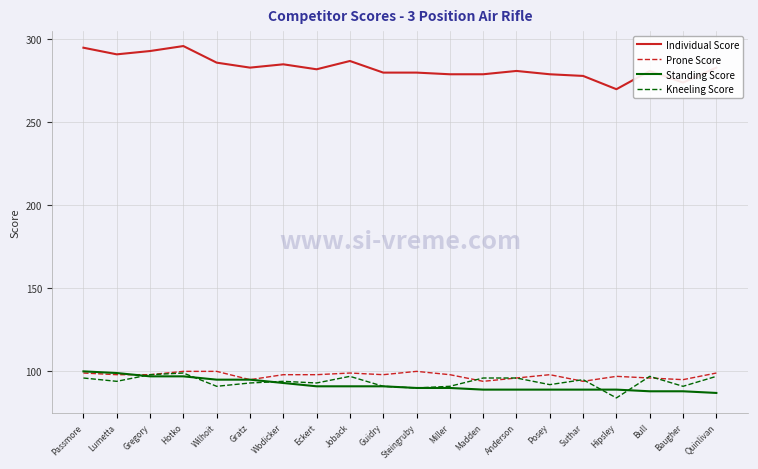

At which label does Kneeling Score first exceed 94?

Passmore